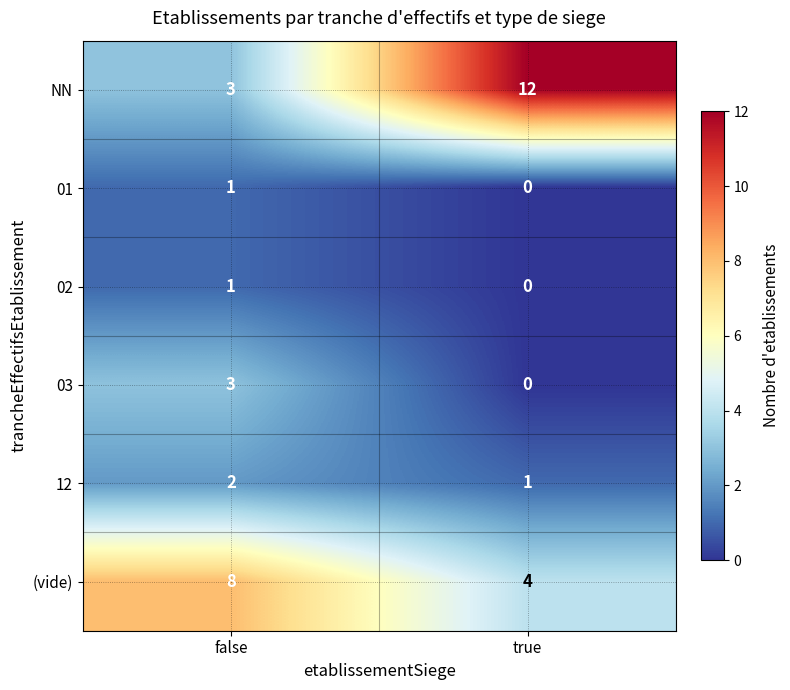

Reading right to left, extract all data points from this chart.

NN: true=12	false=3
01: true=0	false=1
02: true=0	false=1
03: true=0	false=3
12: true=1	false=2
(vide): true=4	false=8